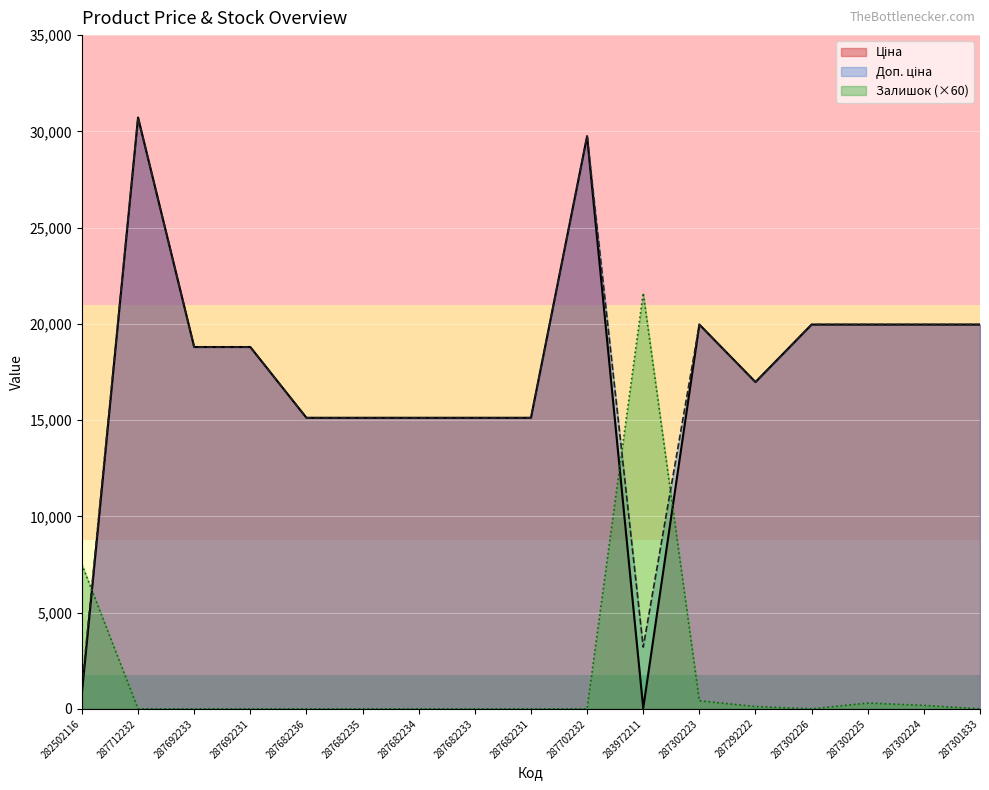

Does the chart display data point markers on the line(s)?

No